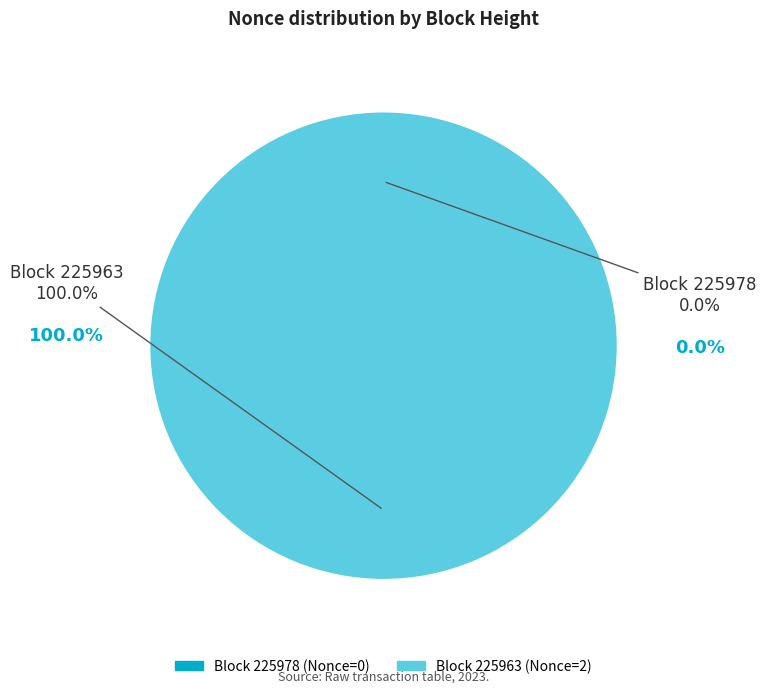

Combined, what portion of the pie is 225978 and 225963?

100.0%